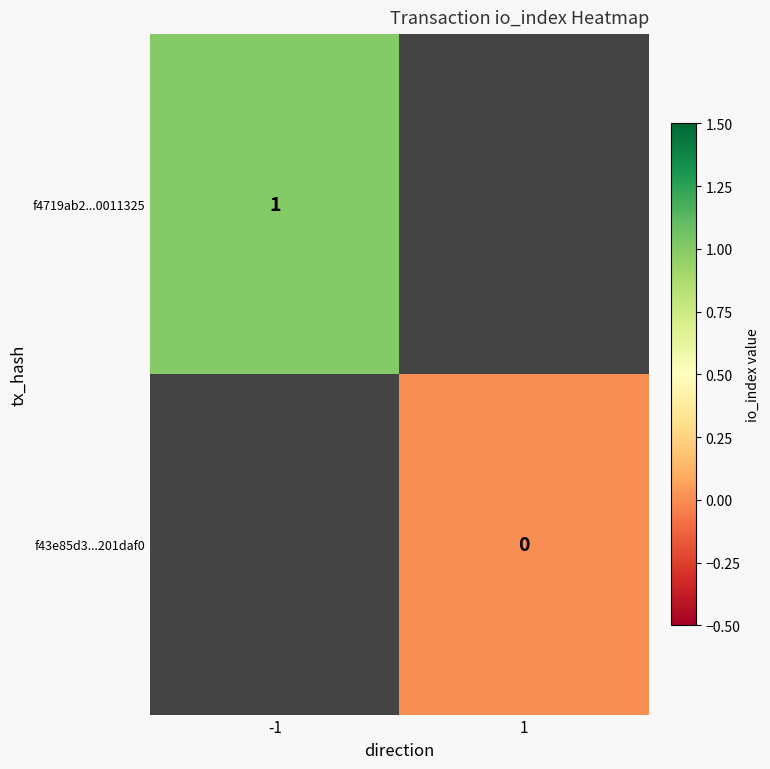

The value of f4719ab2...0011325 at -1 is 2. True or false?

False